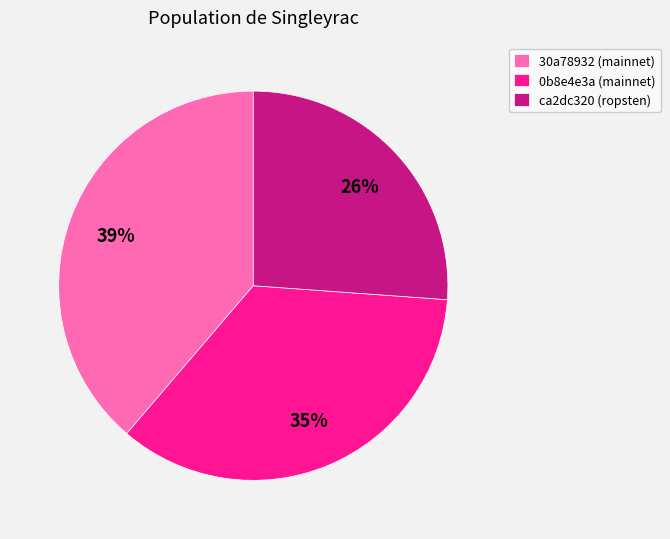

True or false: 0b8e4e3a (mainnet) accounts for 27% of the total.

False